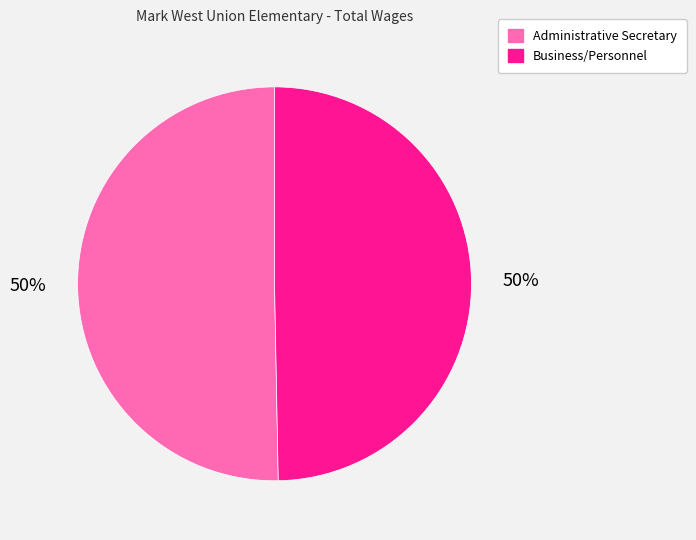

Combined, do Business/Personnel and Administrative Secretary account for over 50%?

Yes